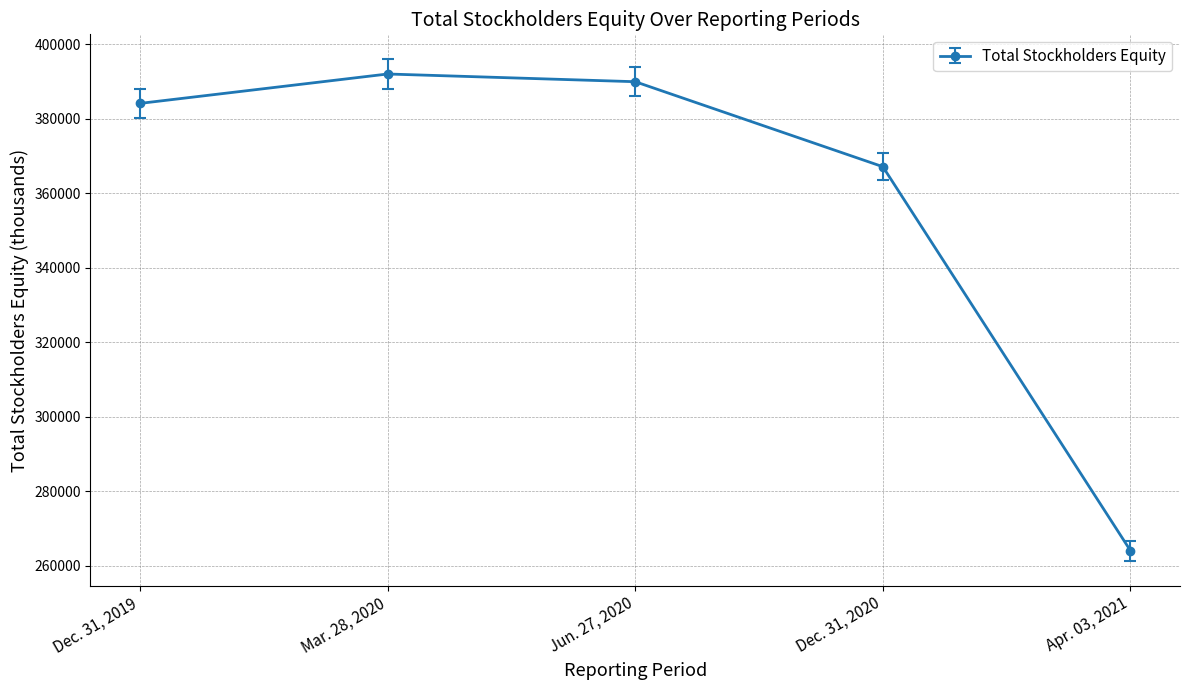

What is the difference between the values at Mar. 28, 2020 and Apr. 03, 2021?

127934